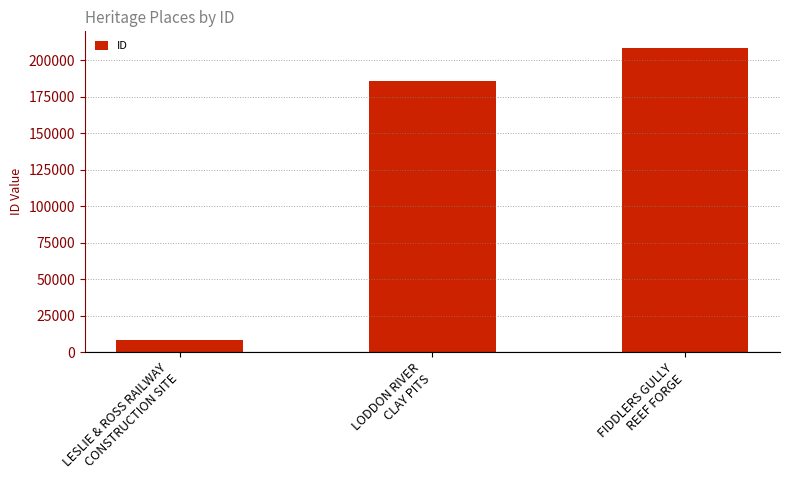

Between LODDON RIVER
CLAY PITS and LESLIE & ROSS RAILWAY
CONSTRUCTION SITE, which is larger?

LODDON RIVER
CLAY PITS